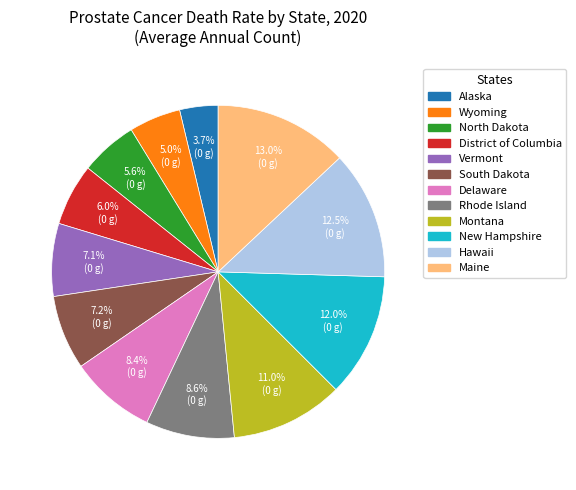

How many slices are in this pie chart?

12